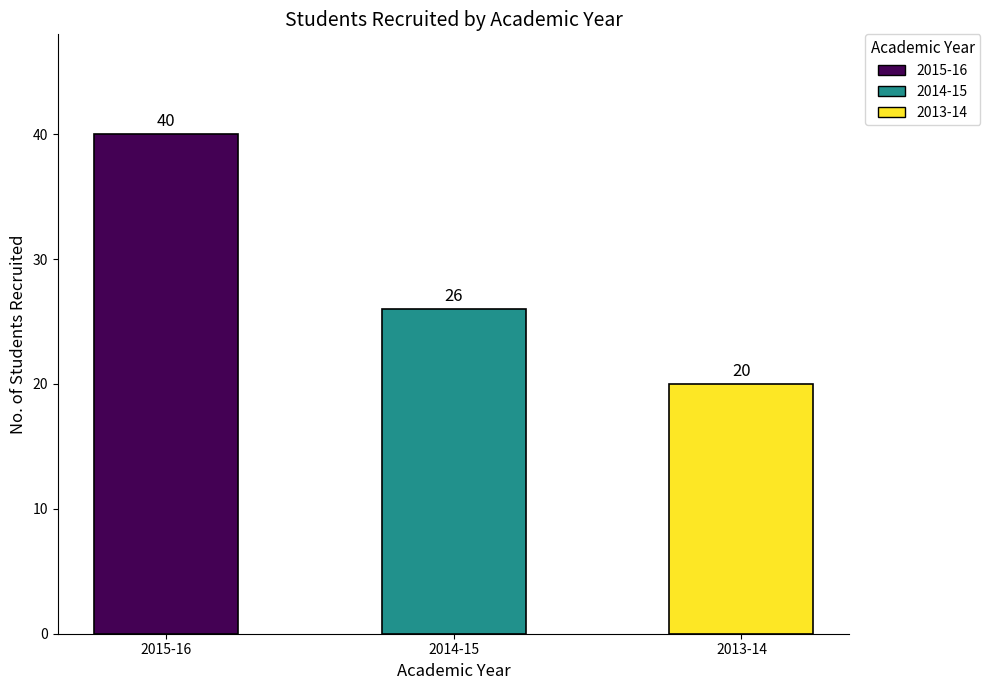

What are all the series names shown in the legend?

2015-16, 2014-15, 2013-14